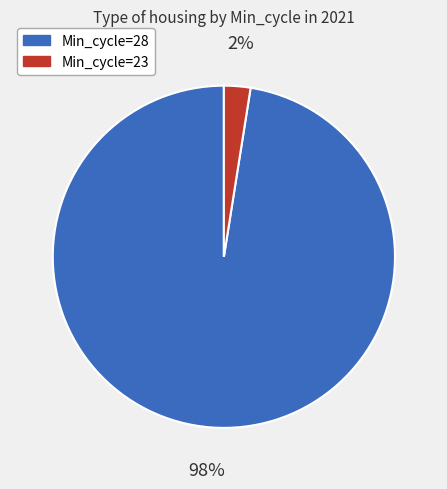

Rank the categories by value from highest to lowest.

Min_cycle=28, Min_cycle=23